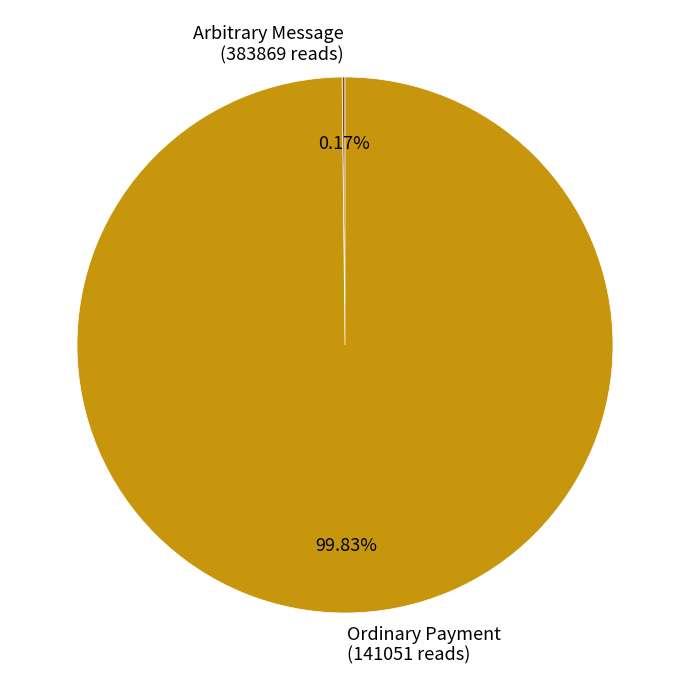

To the nearest percent, what is the difference between the largest and smallest slice percentages?

100%